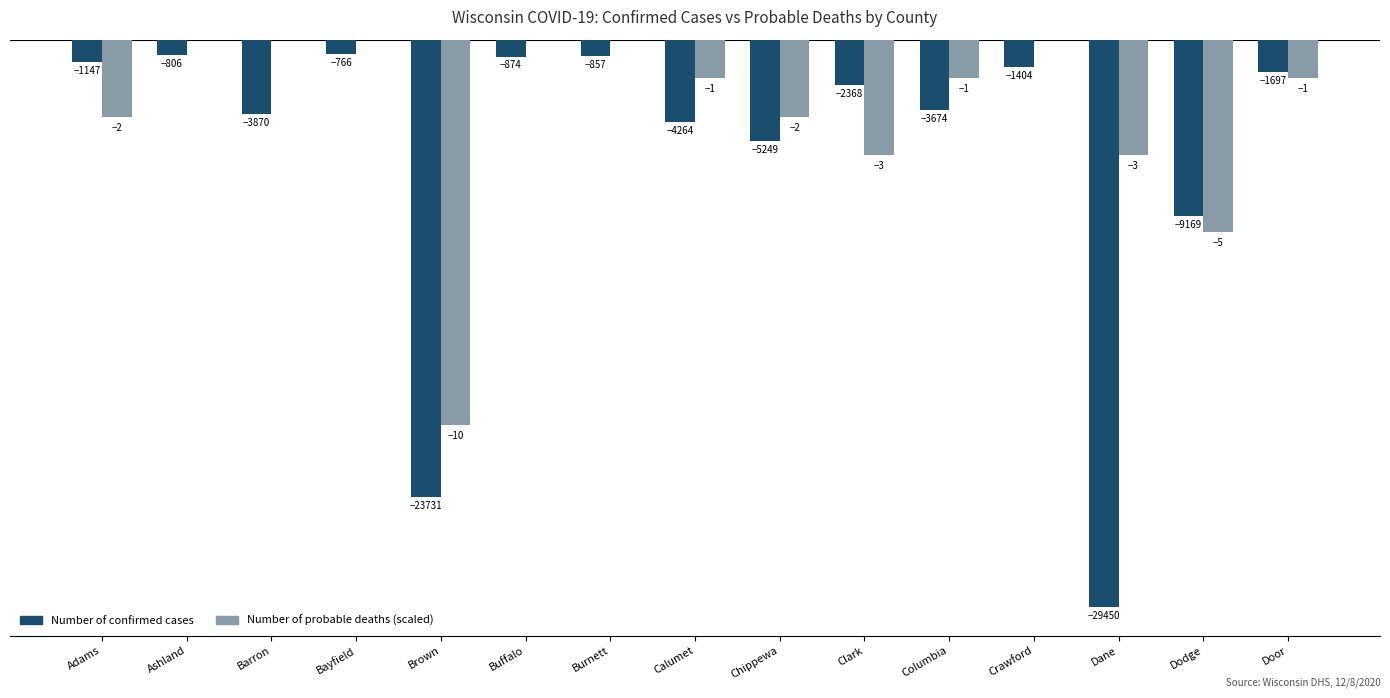

At which category is the sum across all series the highest?

Bayfield